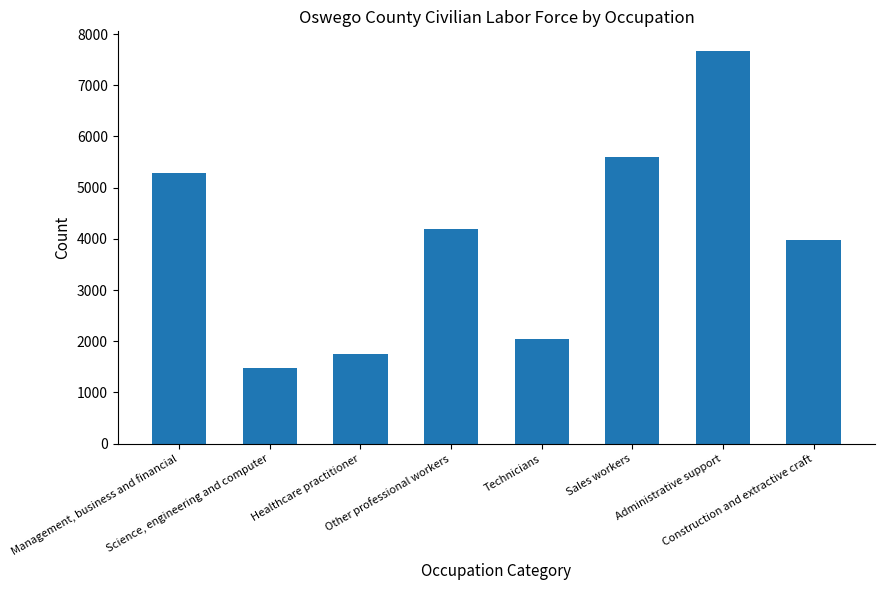

Read the value at Healthcare practitioner, to the nearest 100.

1800